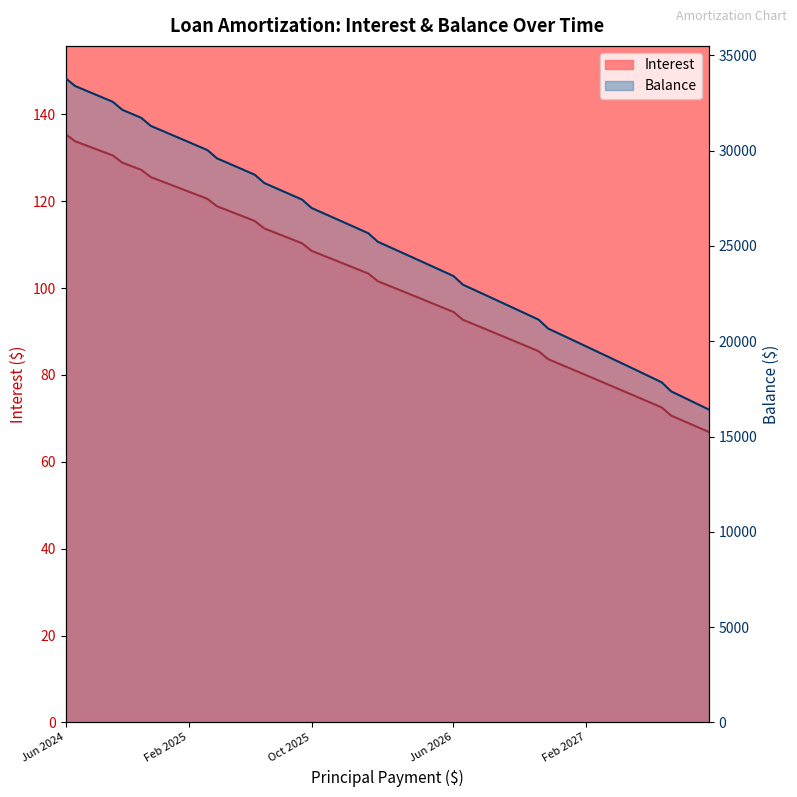

True or false: Interest has a value of 117.1 at May 2025.

True